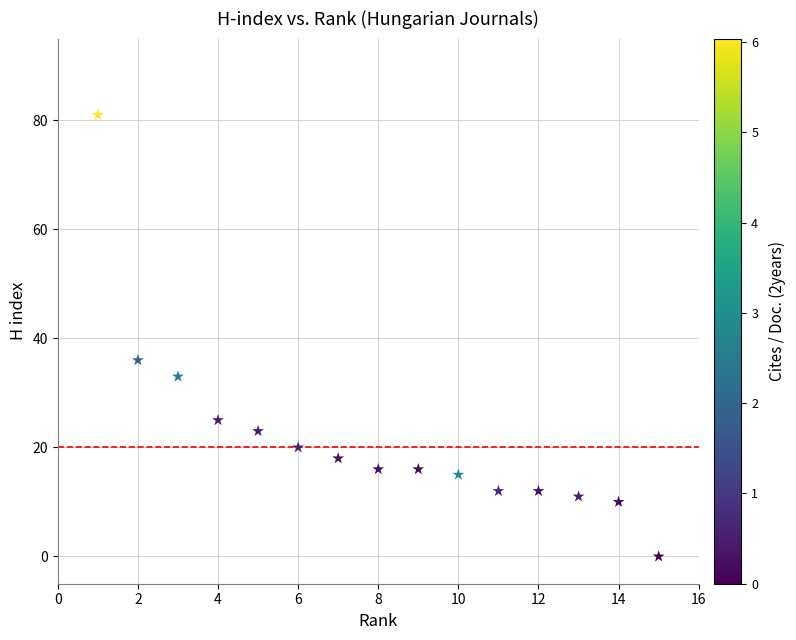

What Y value in the scatter plot is closest to 40?

36